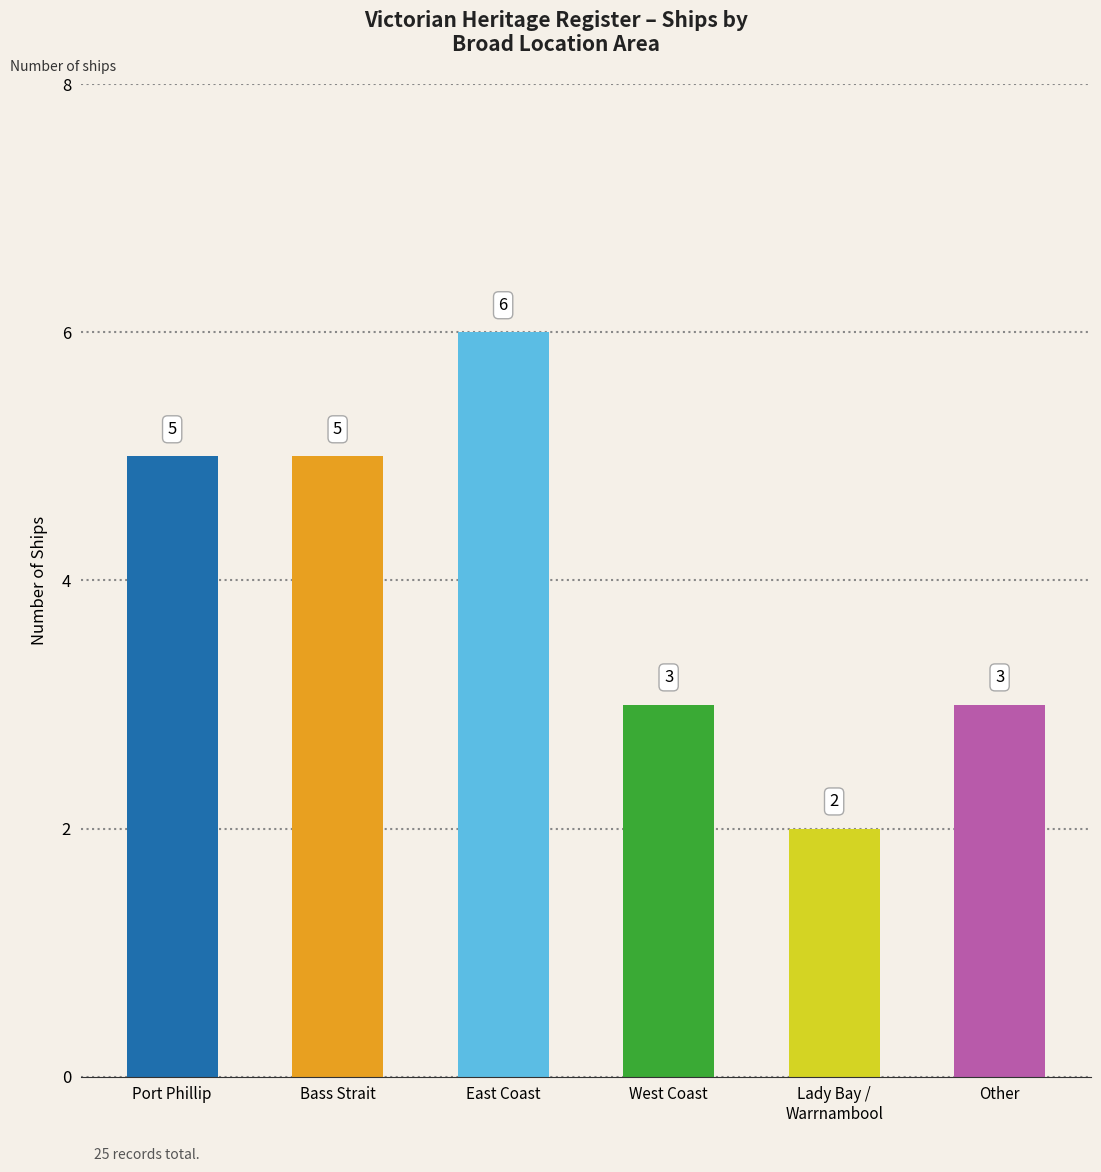

Count the number of data series in this chart.

1